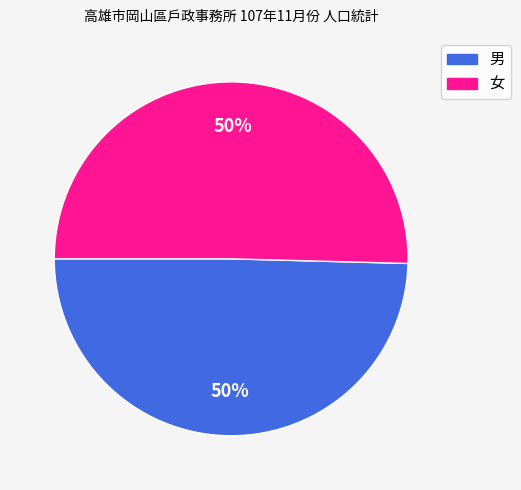

How many slices are in this pie chart?

2